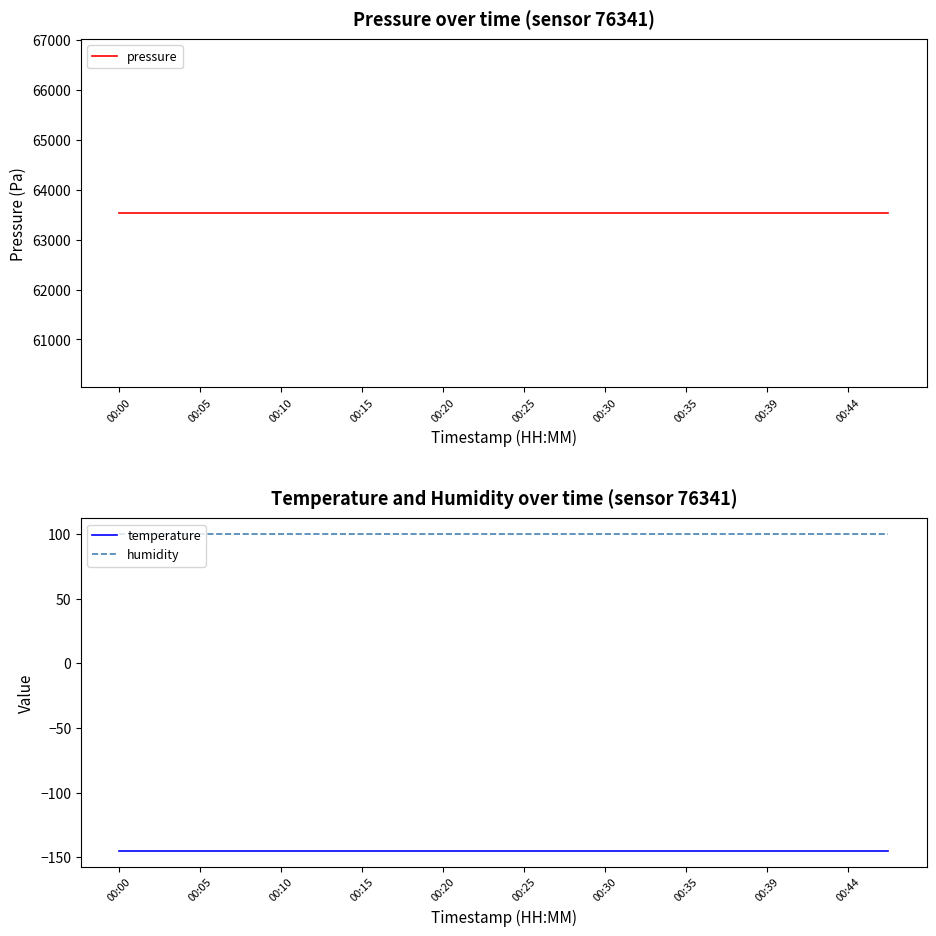

Rank the series by their maximum value, from lowest to highest.

temperature, humidity, pressure